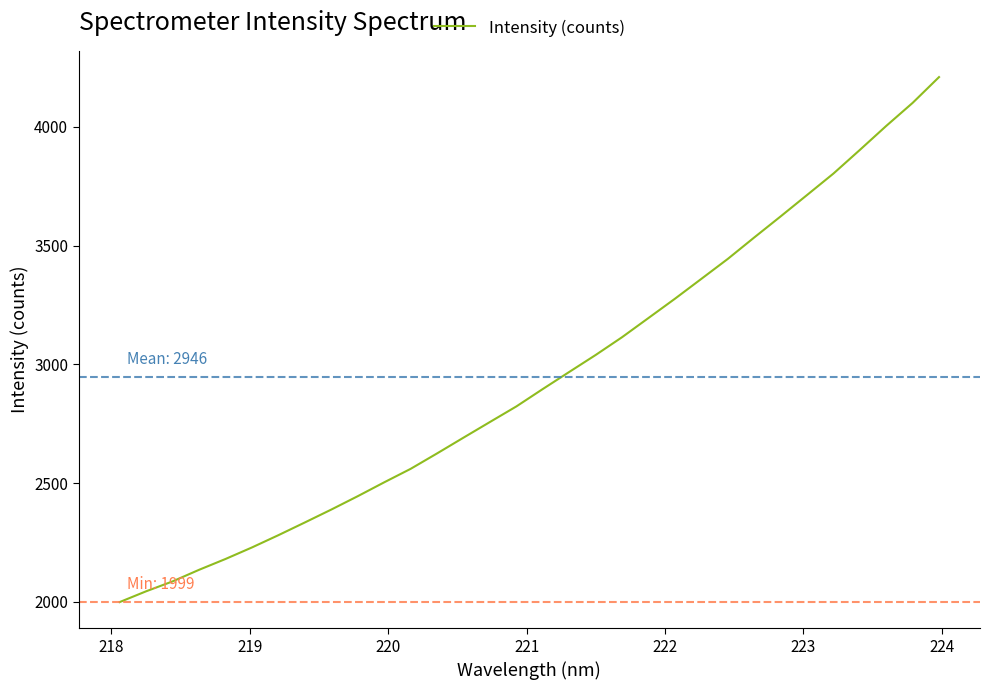

Count the number of categories in the chart.

32